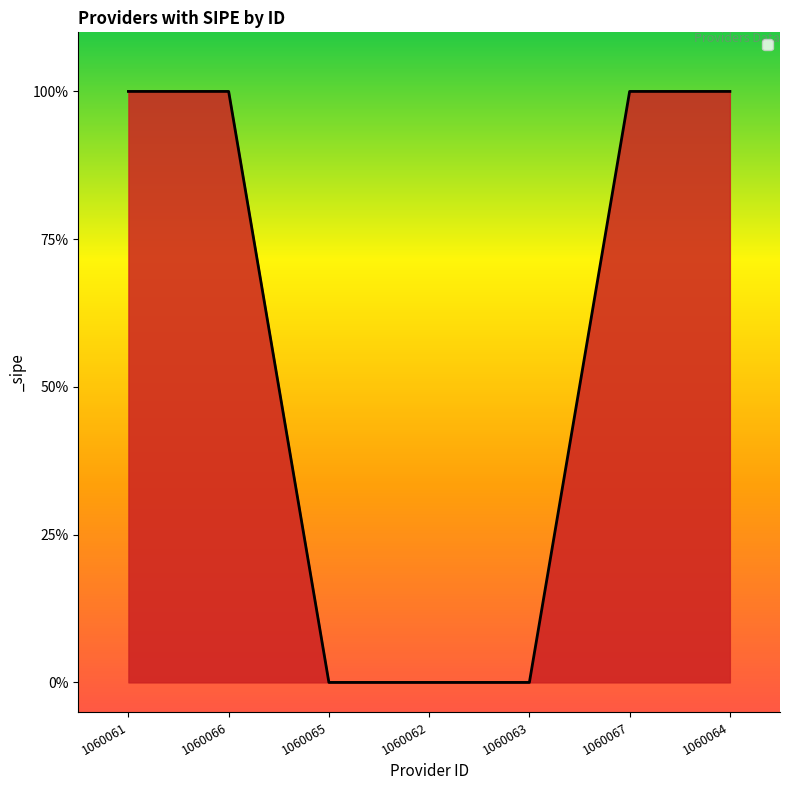

At which label is the value closest to 0?

1060065